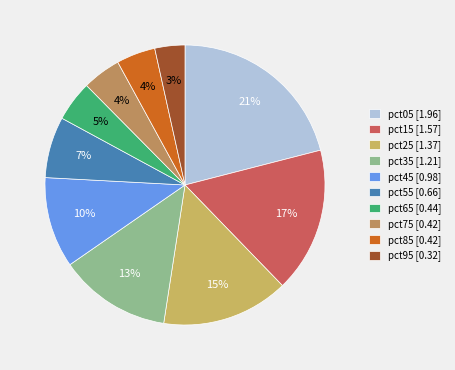

How many slices are in this pie chart?

10